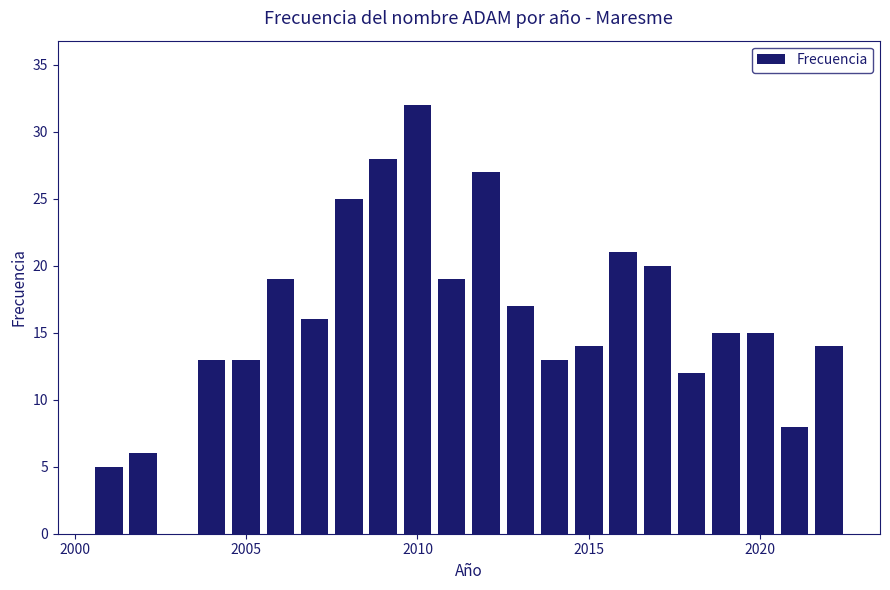

What is the minimum value shown in the chart?

5